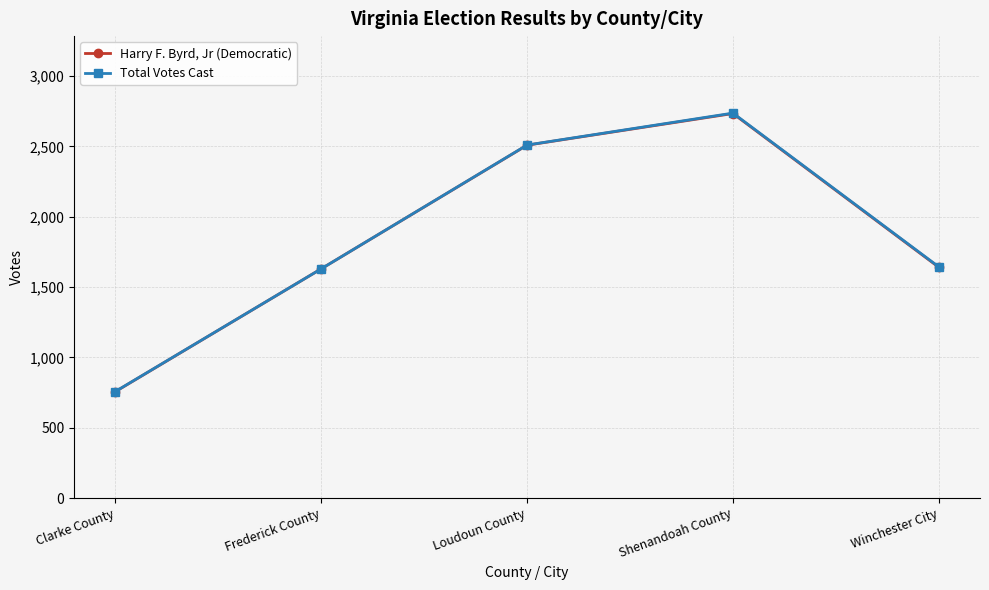

List the series in order of their overall mean, highest first.

Total Votes Cast, Harry F. Byrd, Jr (Democratic)